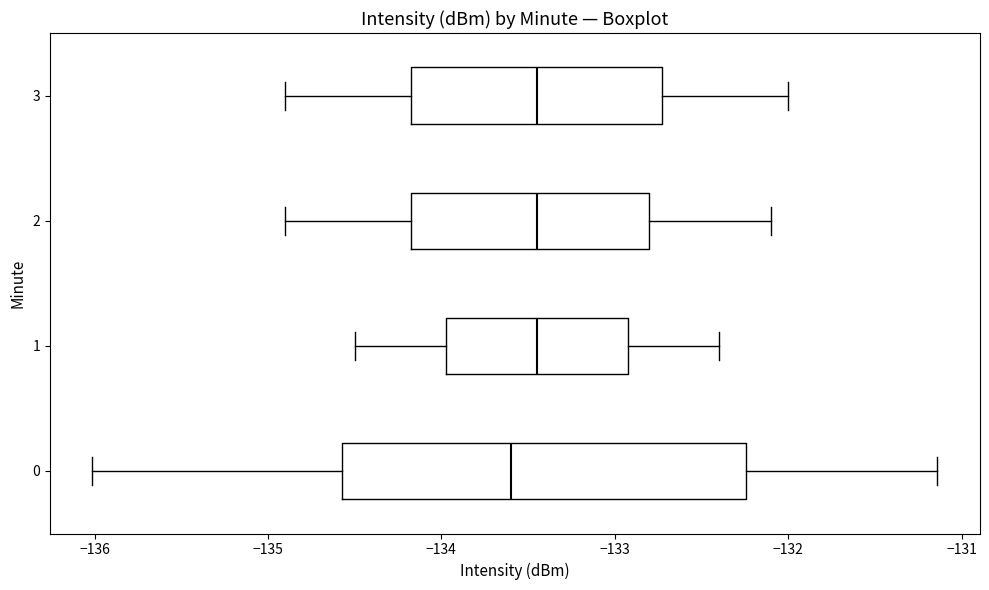

Reading bottom to top, read every box against the x-axis: the position of its median line, the range the box covers, and the ends of its whiskers. The values are not printed on the chart, so give them approximately, as read against the axis.

0: median -133.6, box -134.6 to -132.2, whiskers -136.0 to -131.1
1: median -133.4, box -134.0 to -132.9, whiskers -134.5 to -132.4
2: median -133.4, box -134.2 to -132.8, whiskers -134.9 to -132.1
3: median -133.4, box -134.2 to -132.7, whiskers -134.9 to -132.0